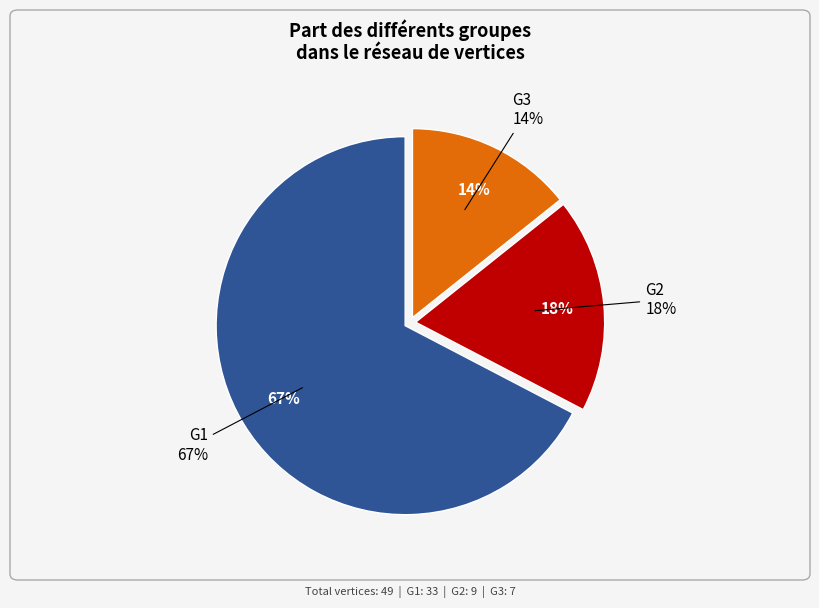

Approximately how many times larger is the value at G2 compared to G1?

0.3